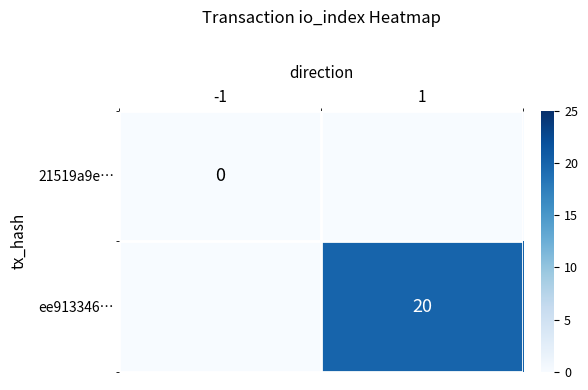

The value of ee913346… at 1 is 20. True or false?

True